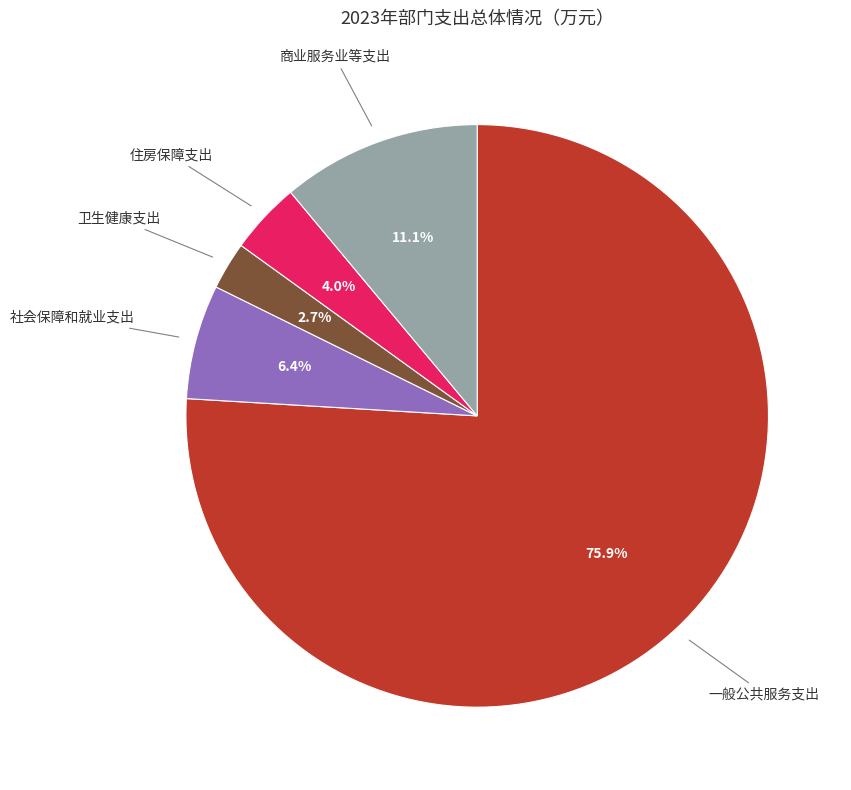

How many segments does this pie chart have?

5